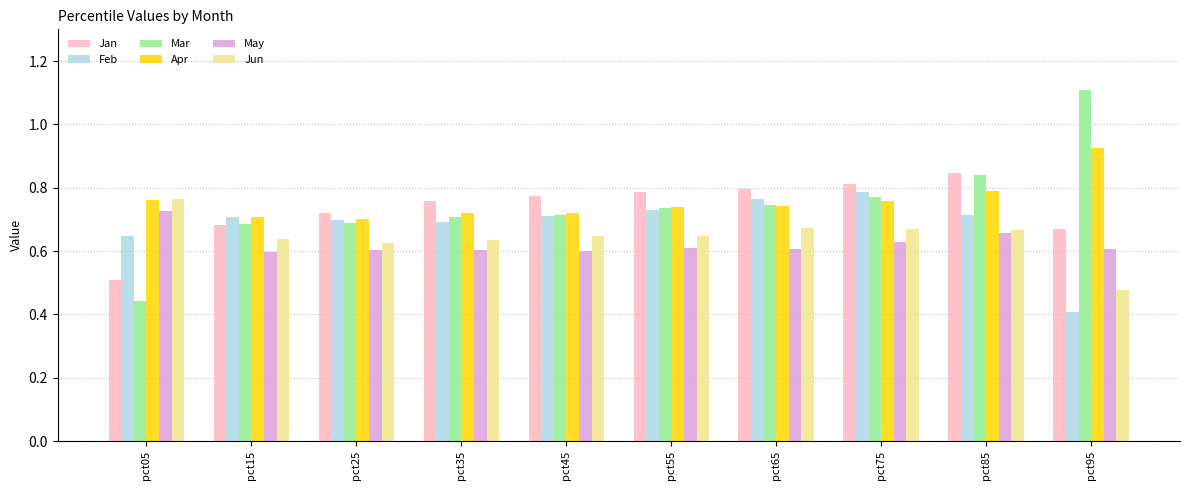

Rank the series at pct95 from lowest to highest value.

Feb, Jun, May, Jan, Apr, Mar